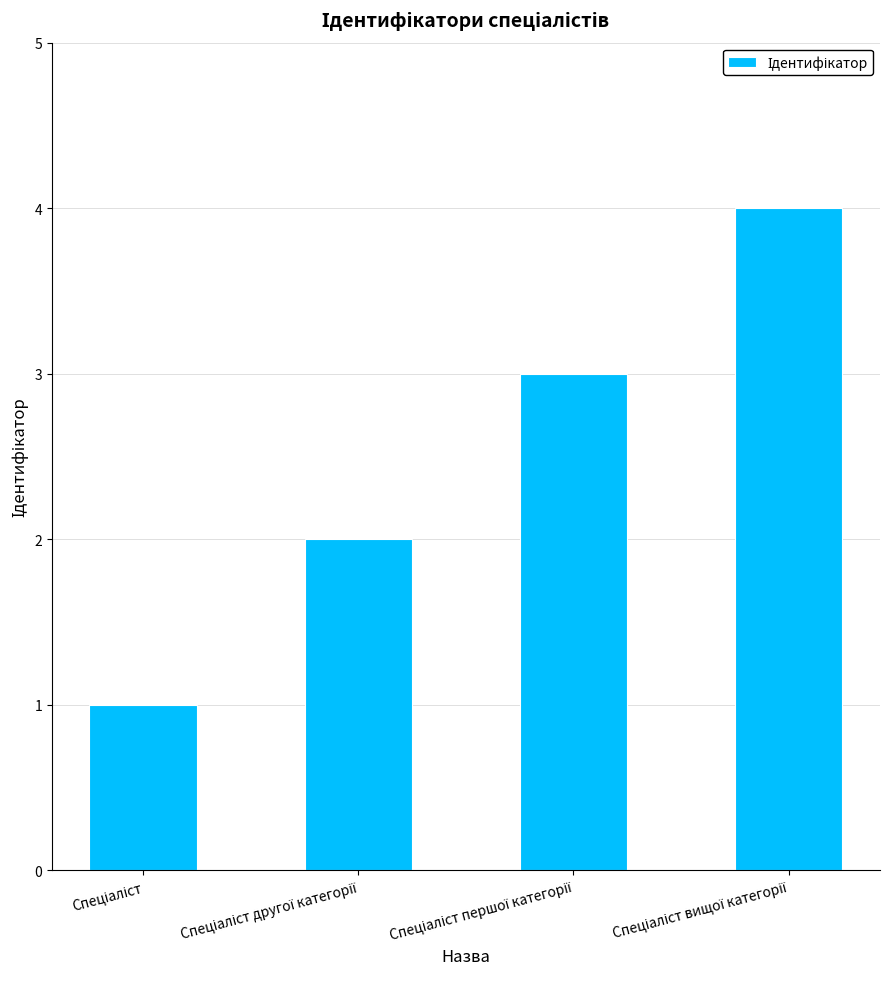

What is the maximum value shown in the chart?

4